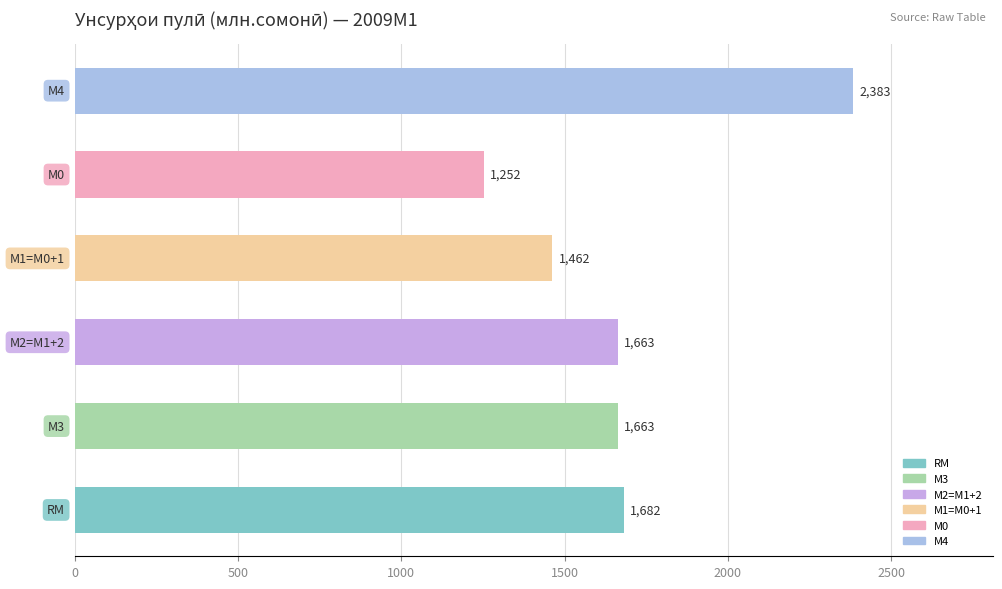

How many values exceed 1662?

4